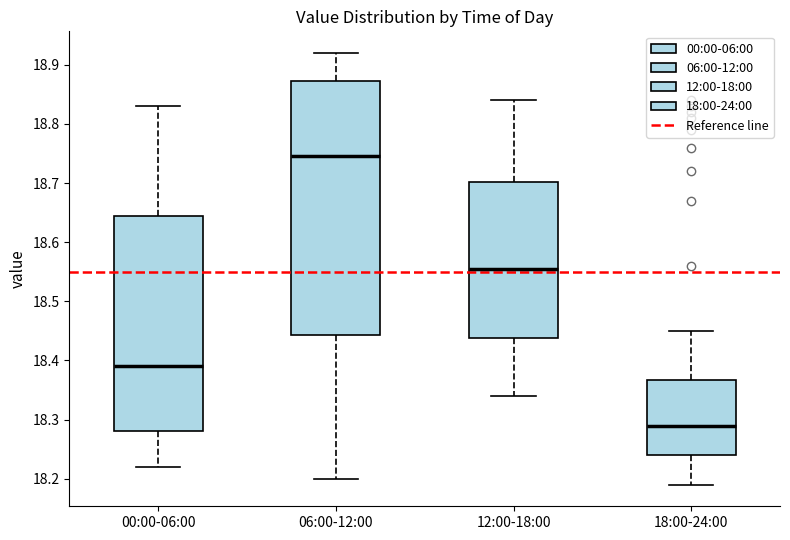

Reading left to right, read every box against the y-axis: the position of its median line, the range the box covers, and the ends of its whiskers. The values are not printed on the chart, so give them approximately, as read against the axis.

00:00-06:00: median 18.39, box 18.28 to 18.65, whiskers 18.22 to 18.83
06:00-12:00: median 18.75, box 18.44 to 18.87, whiskers 18.20 to 18.92
12:00-18:00: median 18.56, box 18.44 to 18.70, whiskers 18.34 to 18.84
18:00-24:00: median 18.29, box 18.24 to 18.37, whiskers 18.19 to 18.45